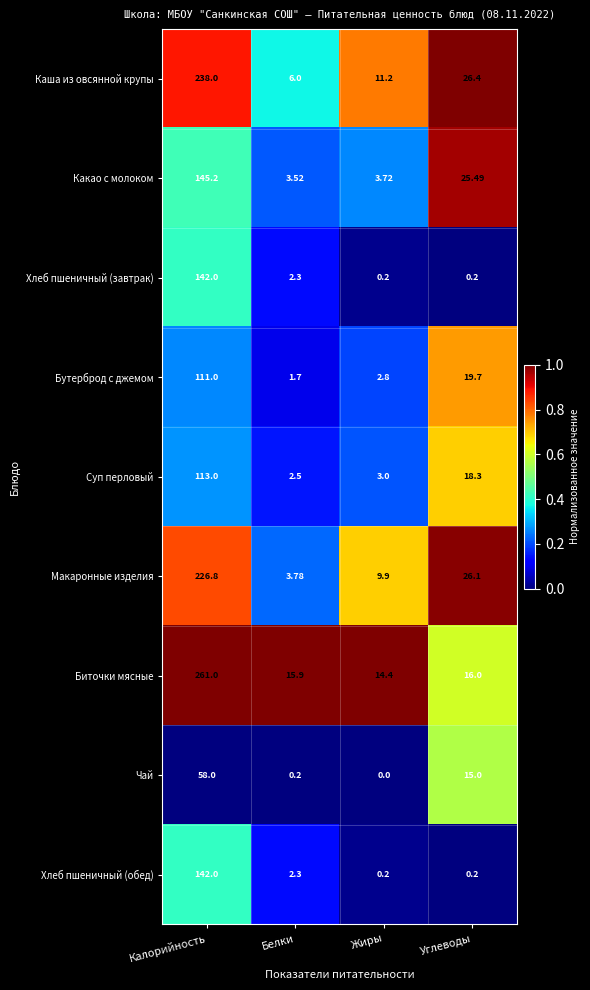

How many values in the Бутерброд с джемом series exceed 19?

2